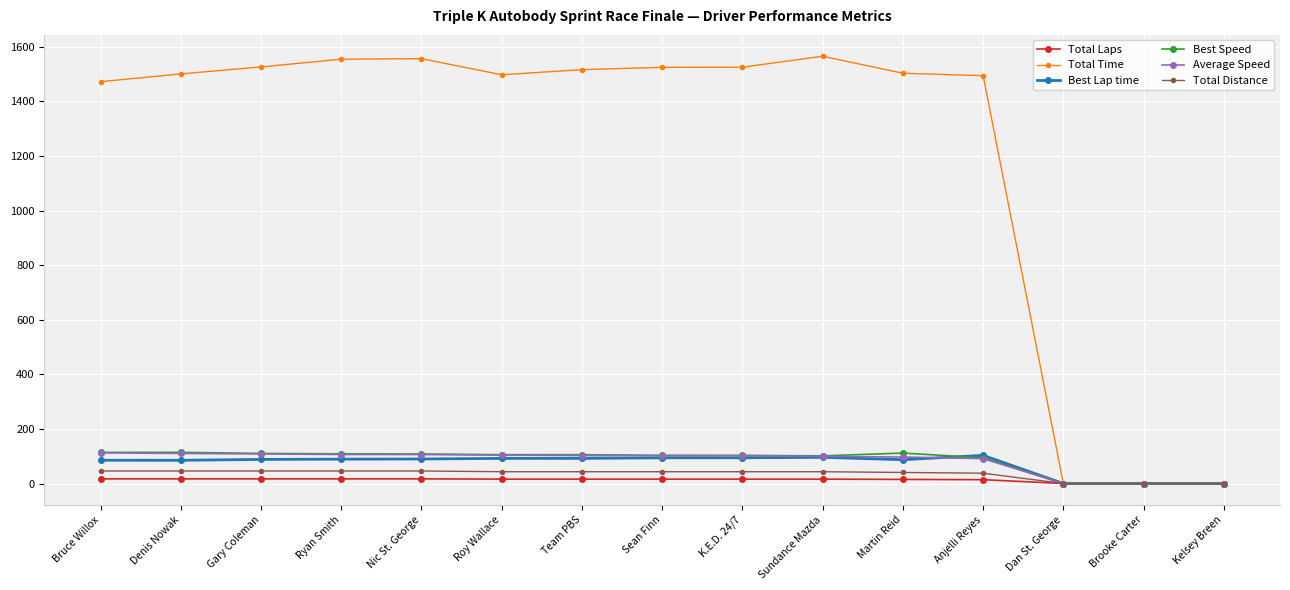

How many lines are shown in the chart?

6